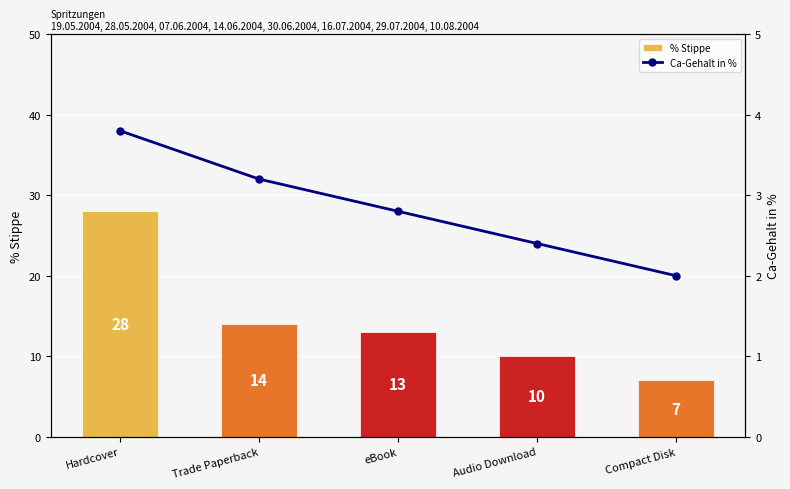

The % Stippe series shows 48.1 at Hardcover. True or false?

False